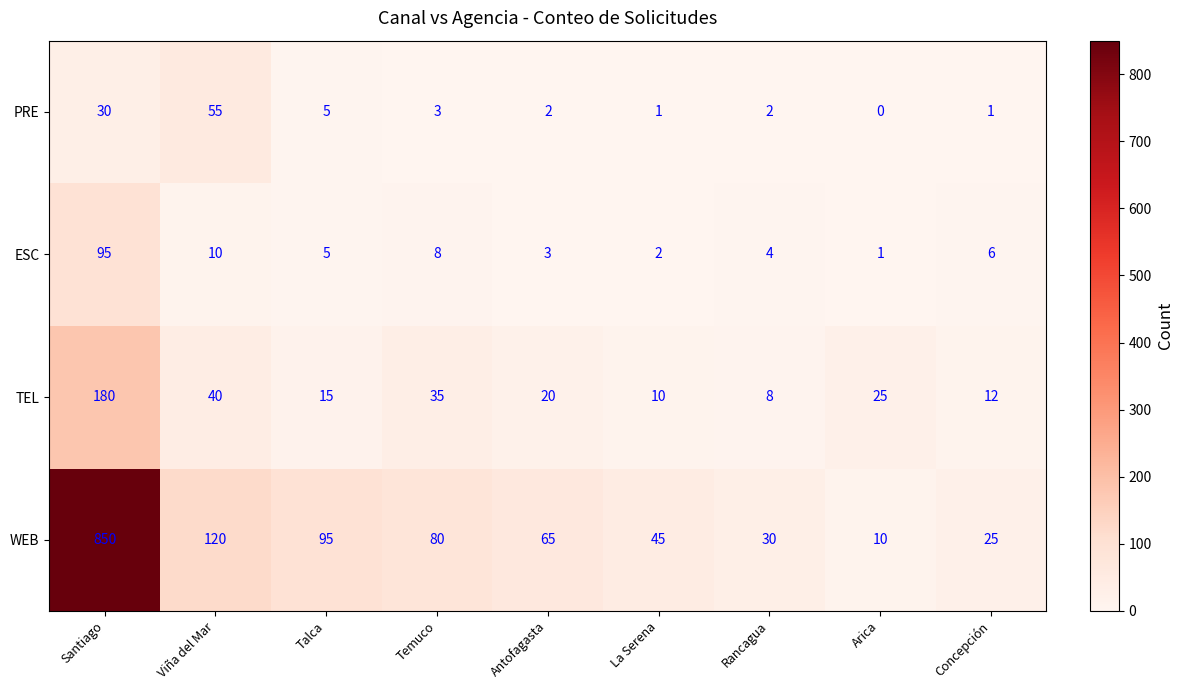

Is it true that ESC equals 5 at Talca?

True